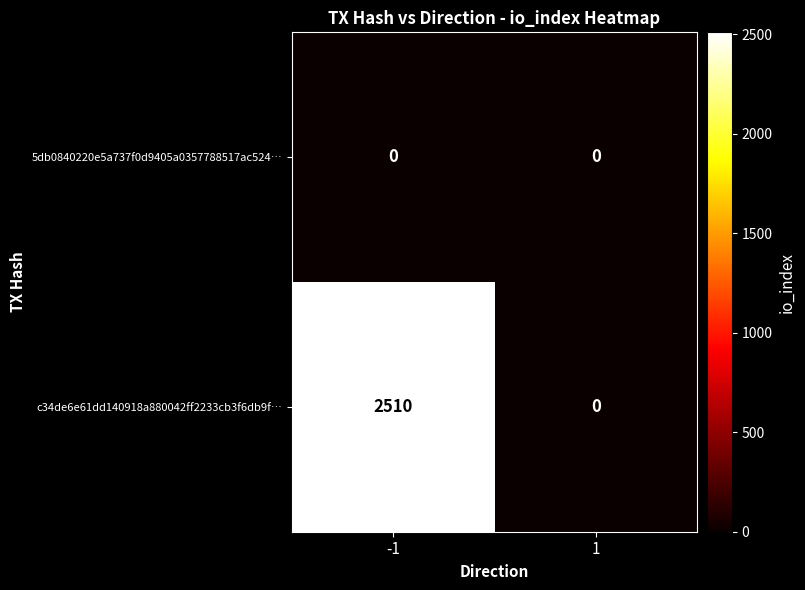

Reading left to right, list all the values displayed in this chart.

5db0840220e5a737f0d9405a0357788517ac524…: -1=0	1=0
c34de6e61dd140918a880042ff2233cb3f6db9f…: -1=2510	1=0